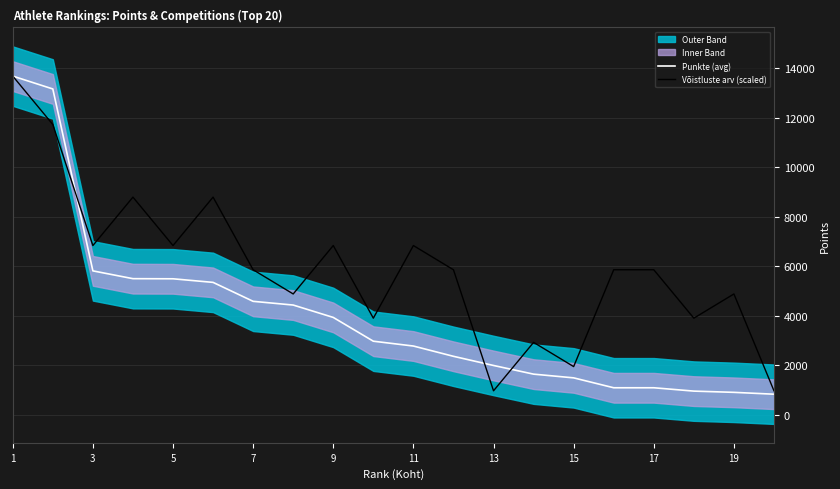

The value of Võistluste arv (scaled) at 17 is 5865.0. True or false?

True